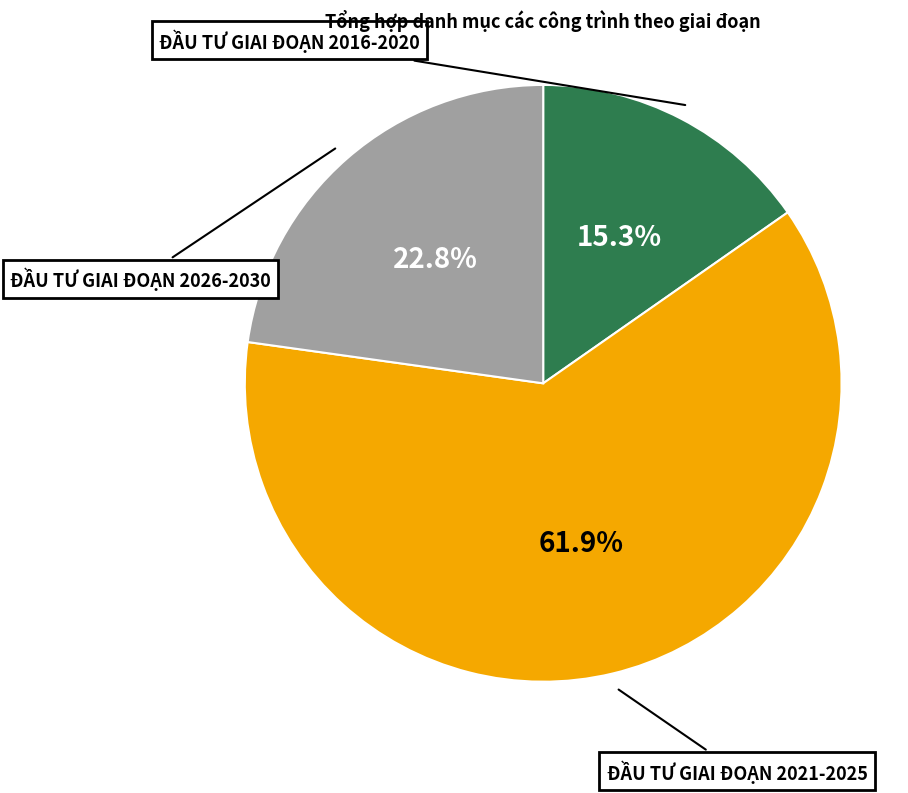

Count the number of slices in the pie.

3